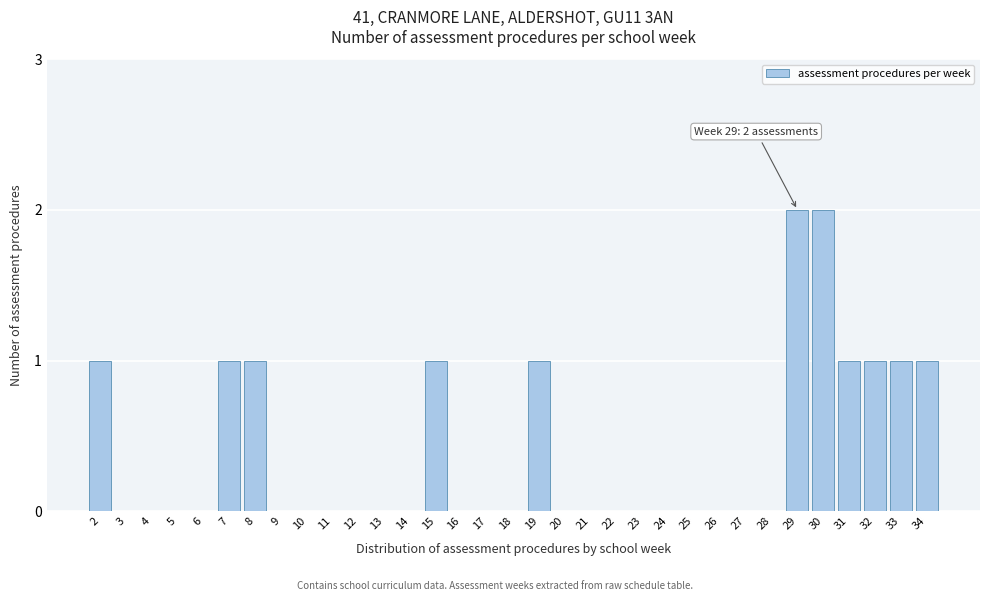

The chart shows a value of 1 at 14. True or false?

False